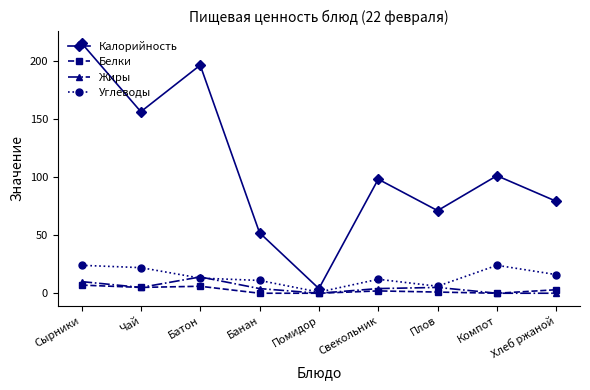

What position from the right is Свекольник?

4